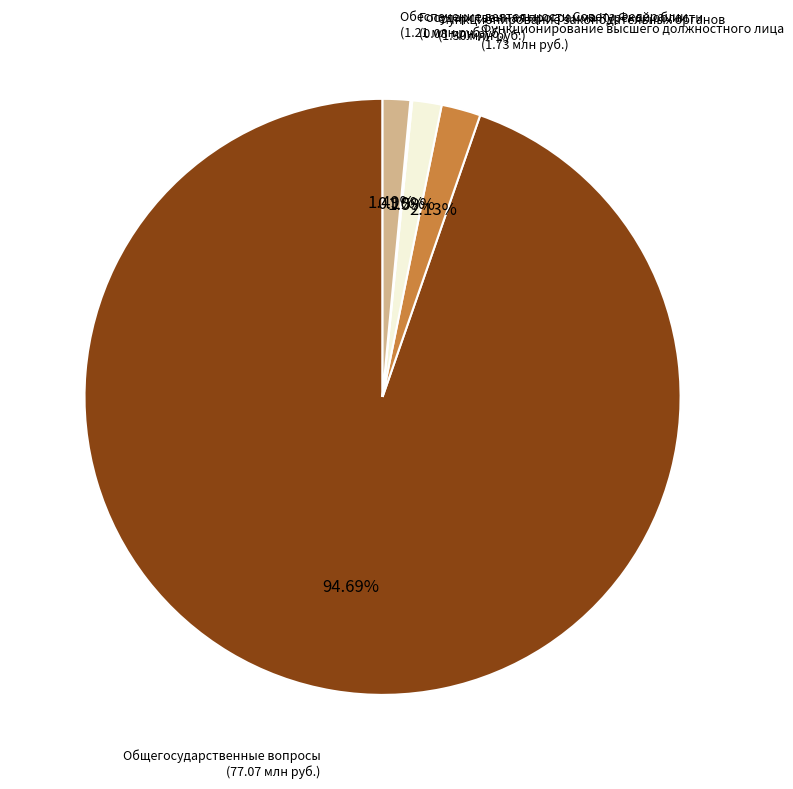

What is the majority slice?

Общегосударственные вопросы